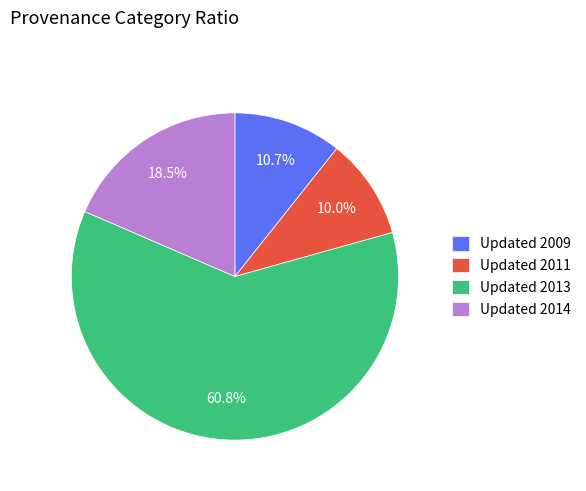

Is there any slice that represents more than half of the pie?

Yes